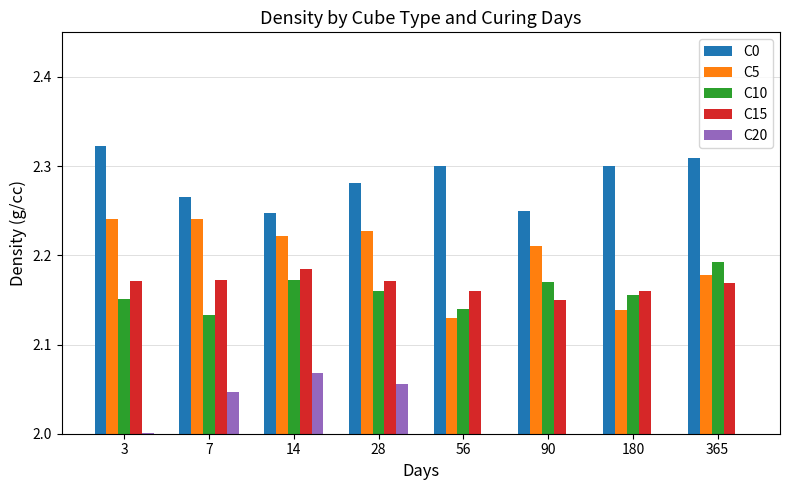

Count the number of data series in this chart.

5